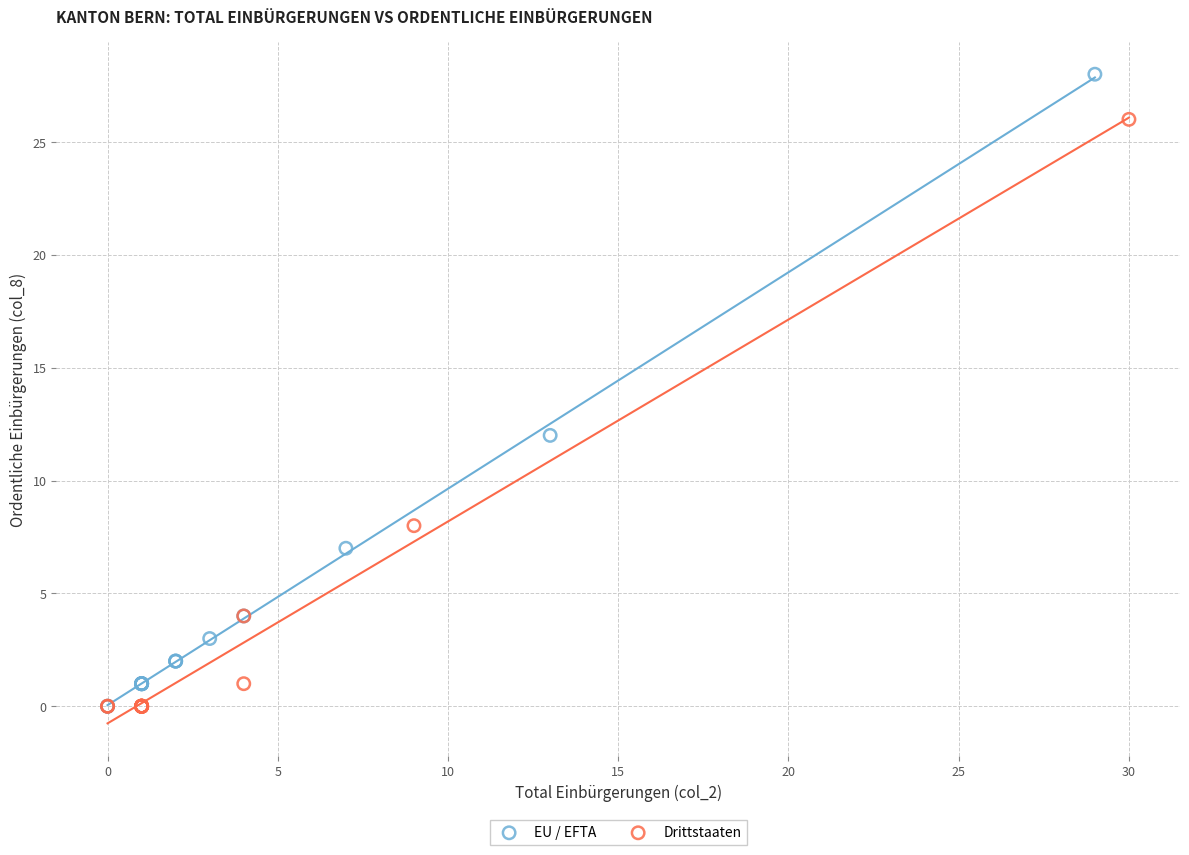

Which series has the widest spread of Y values?

EU / EFTA